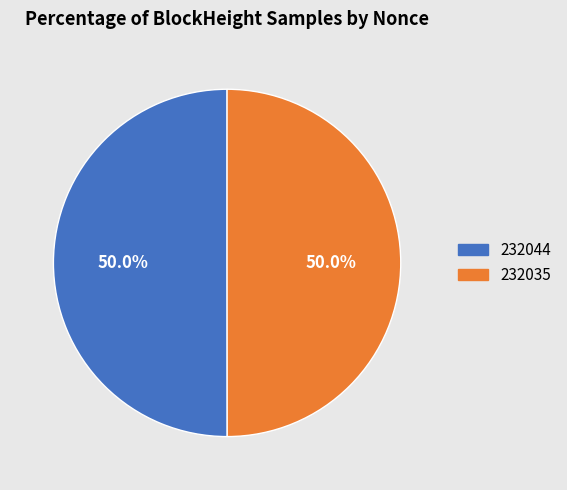

Do 232044 and 232035 together represent more than half of the pie?

Yes